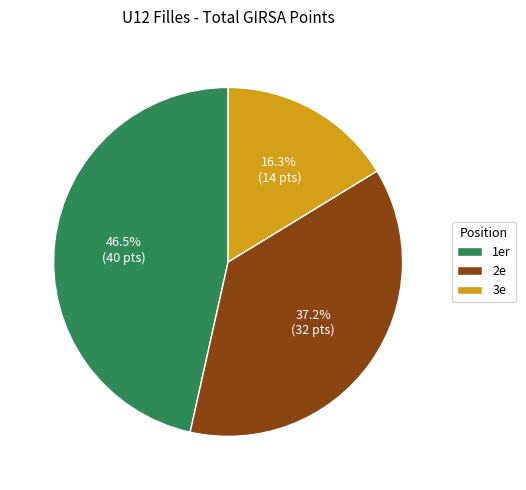

Does any single category account for the majority?

No